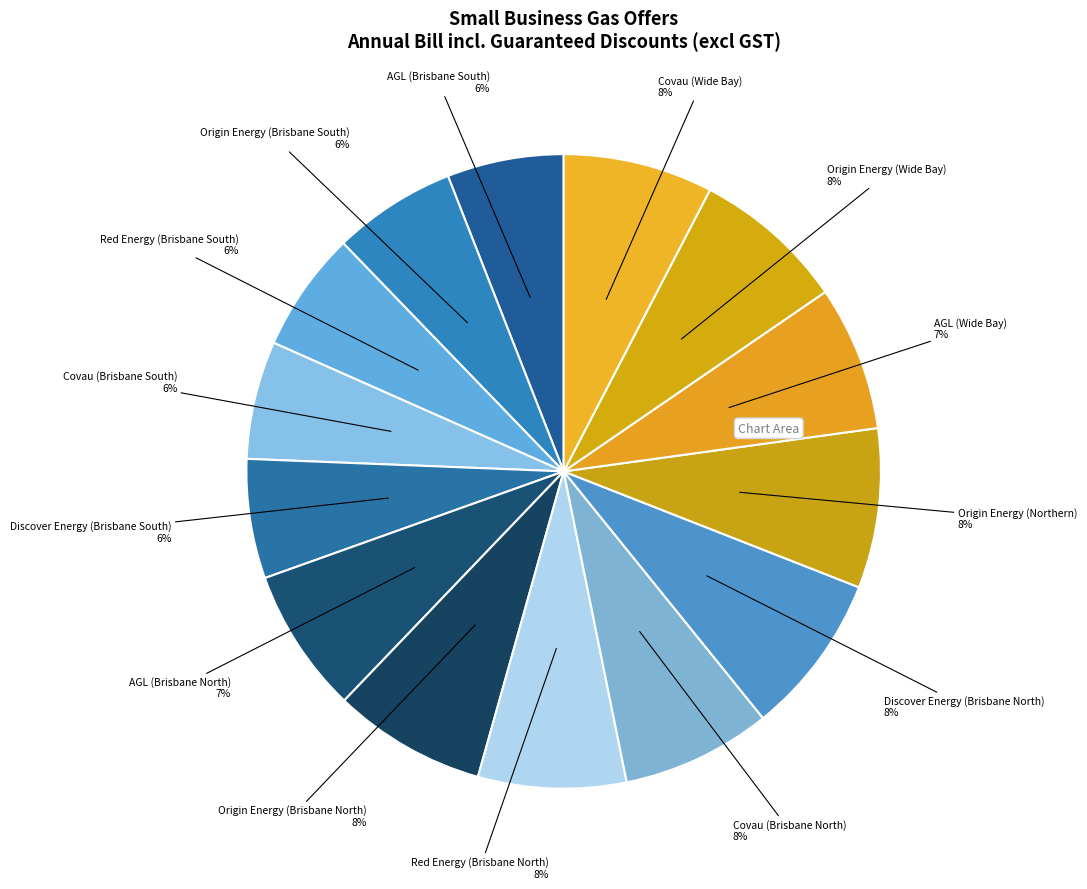

How many segments does this pie chart have?

14